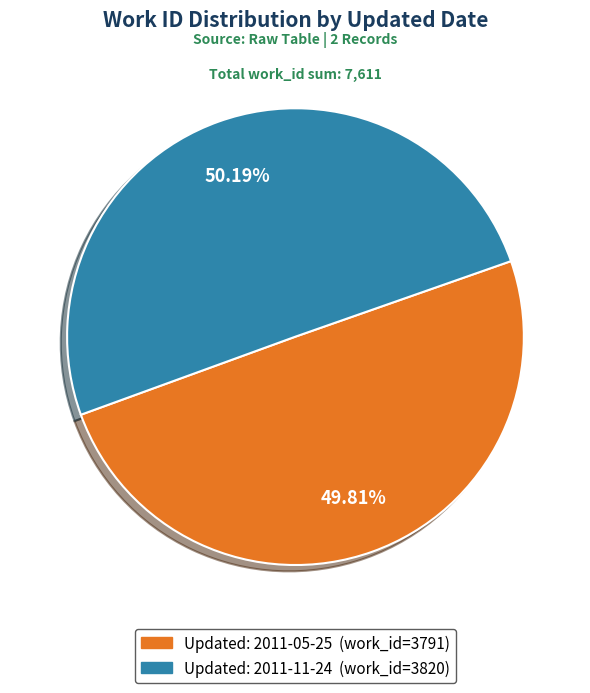

How many segments does this pie chart have?

2